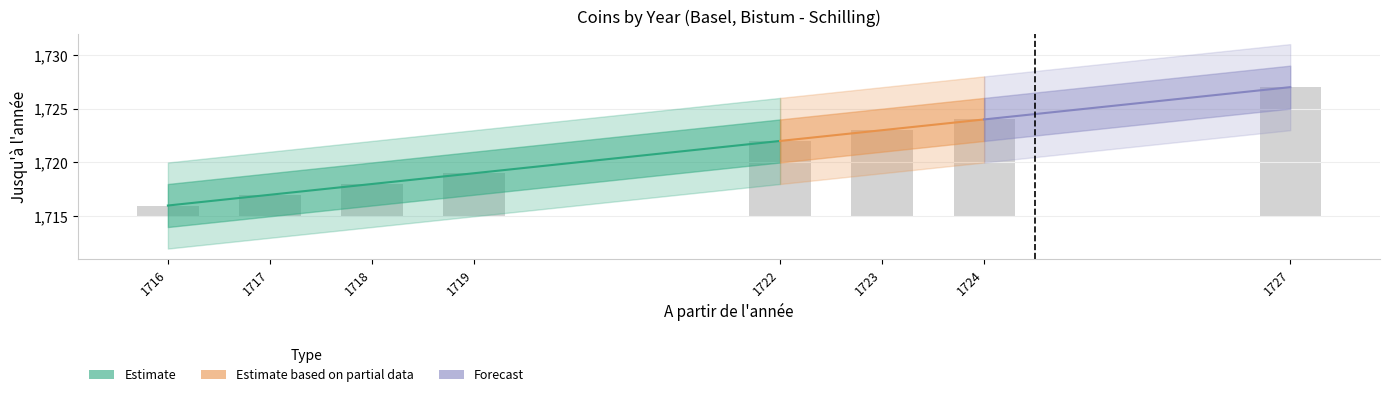

What is the difference between the values at 1717 and 1718?

1